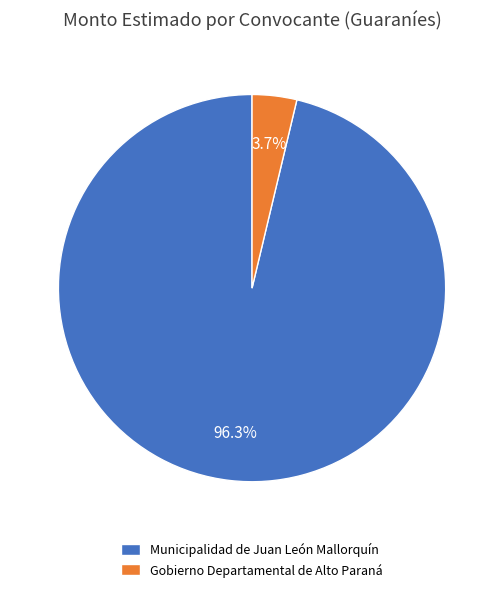

What is the total percentage of Municipalidad de Juan León Mallorquín and Gobierno Departamental de Alto Paraná?

100.0%